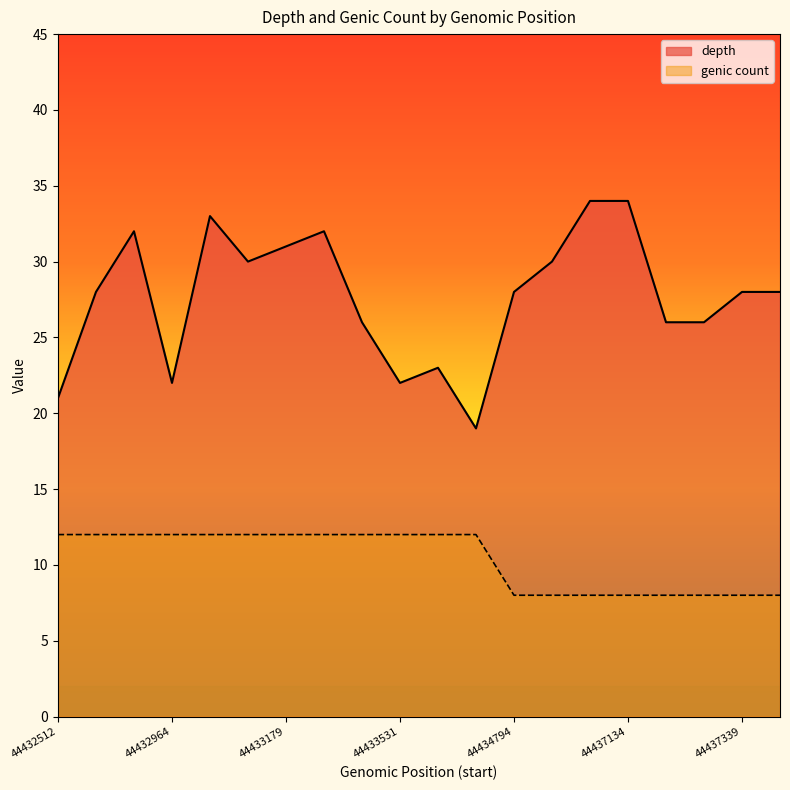

Rank the categories by depth value from lowest to highest.

44433891, 44432512, 44432964, 44433531, 44433744, 44433475, 44437231, 44437315, 44432554, 44434794, 44437339, 44437449, 44433128, 44435470, 44433179, 44432827, 44433332, 44433047, 44437093, 44437134